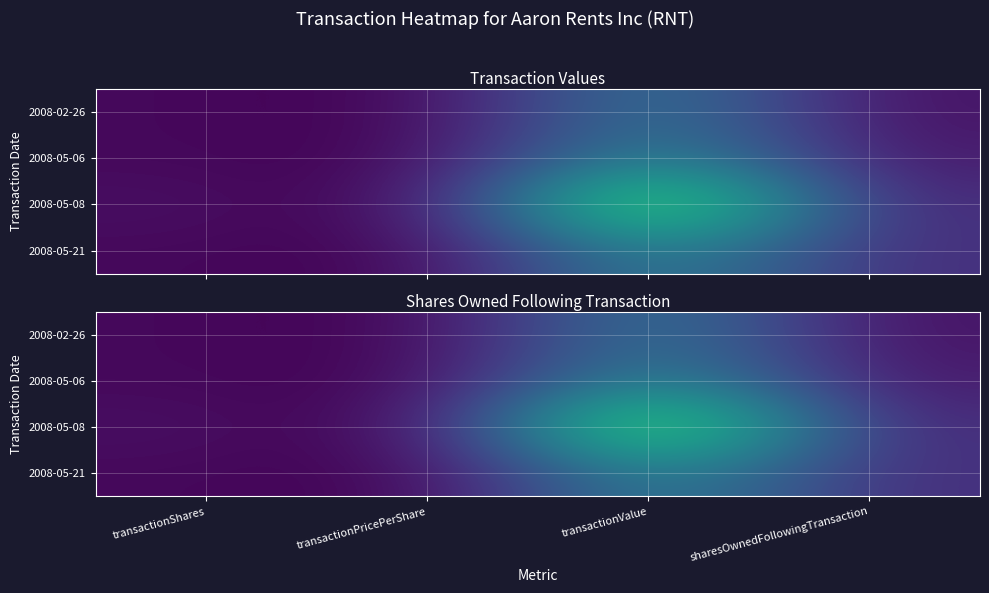

What is the sum of the 2008-05-06 values at transactionValue and transactionPricePerShare?

0.5